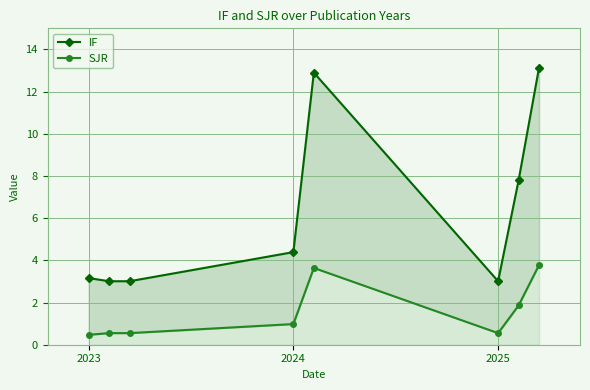

True or false: SJR and IF cross at least once.

False